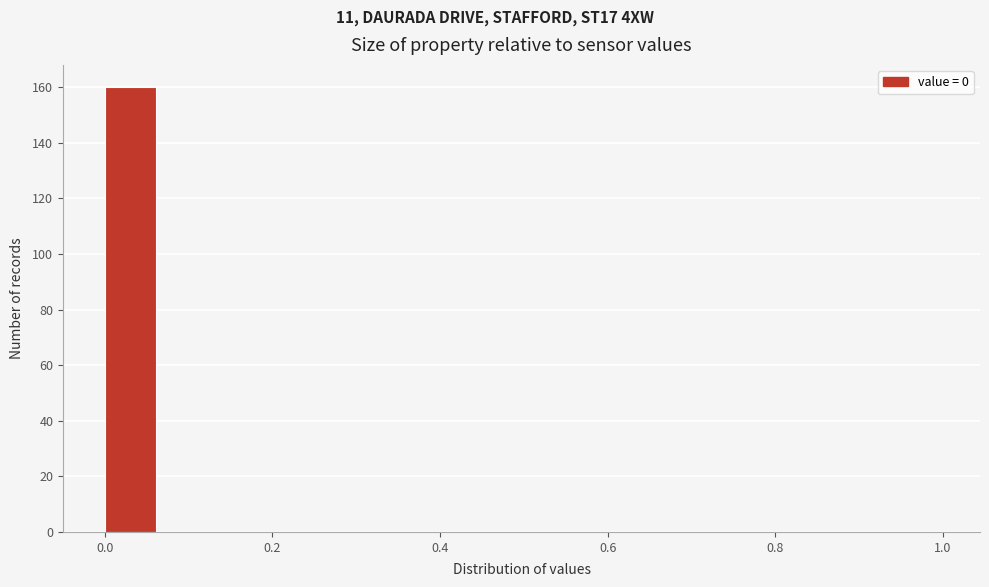

Around what value on the x-axis is the tallest bar? Give the approximate position of its centre, as read against the axis.

0.04